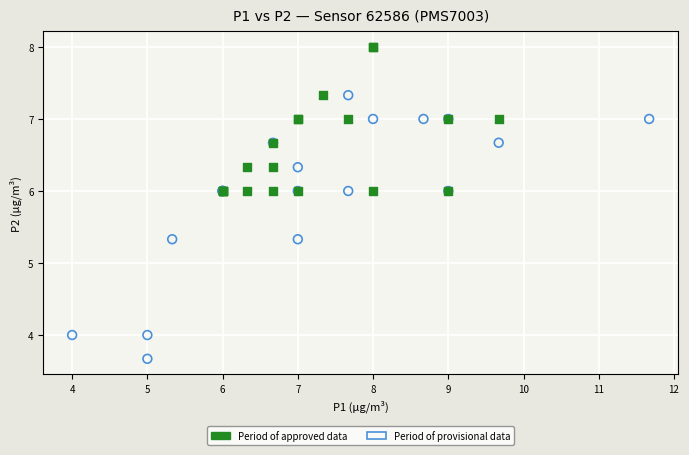

Which series reaches the minimum Y coordinate?

Period of provisional data